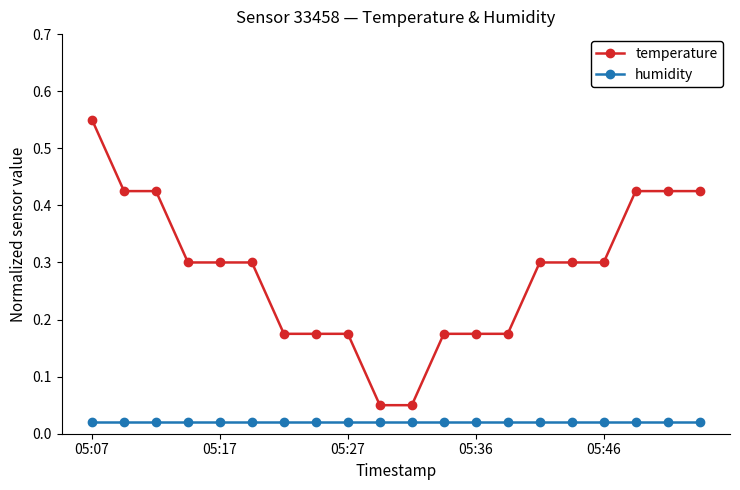

What is the value of the temperature point at the 6th from the left?

0.3